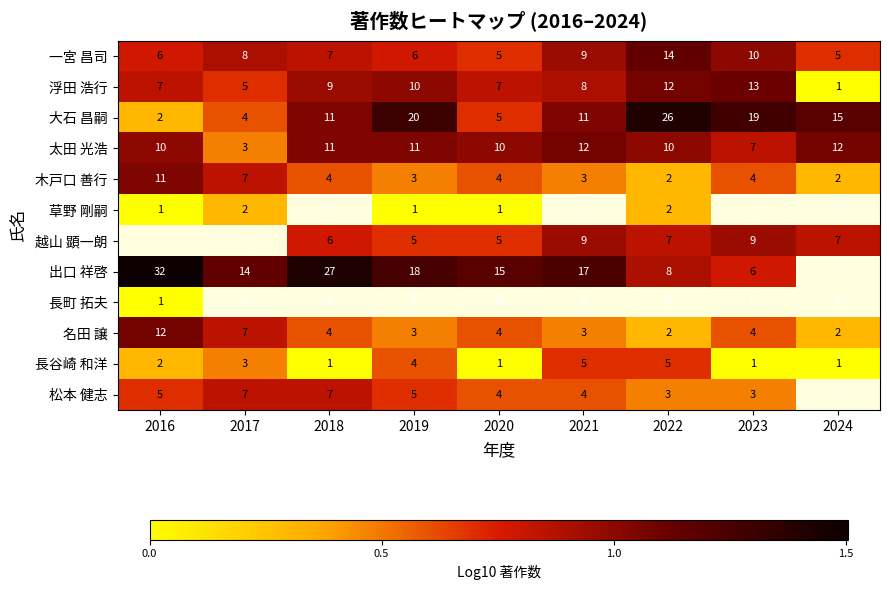

What is the difference between the second highest and minimum values in the 木戸口 善行 series?

5